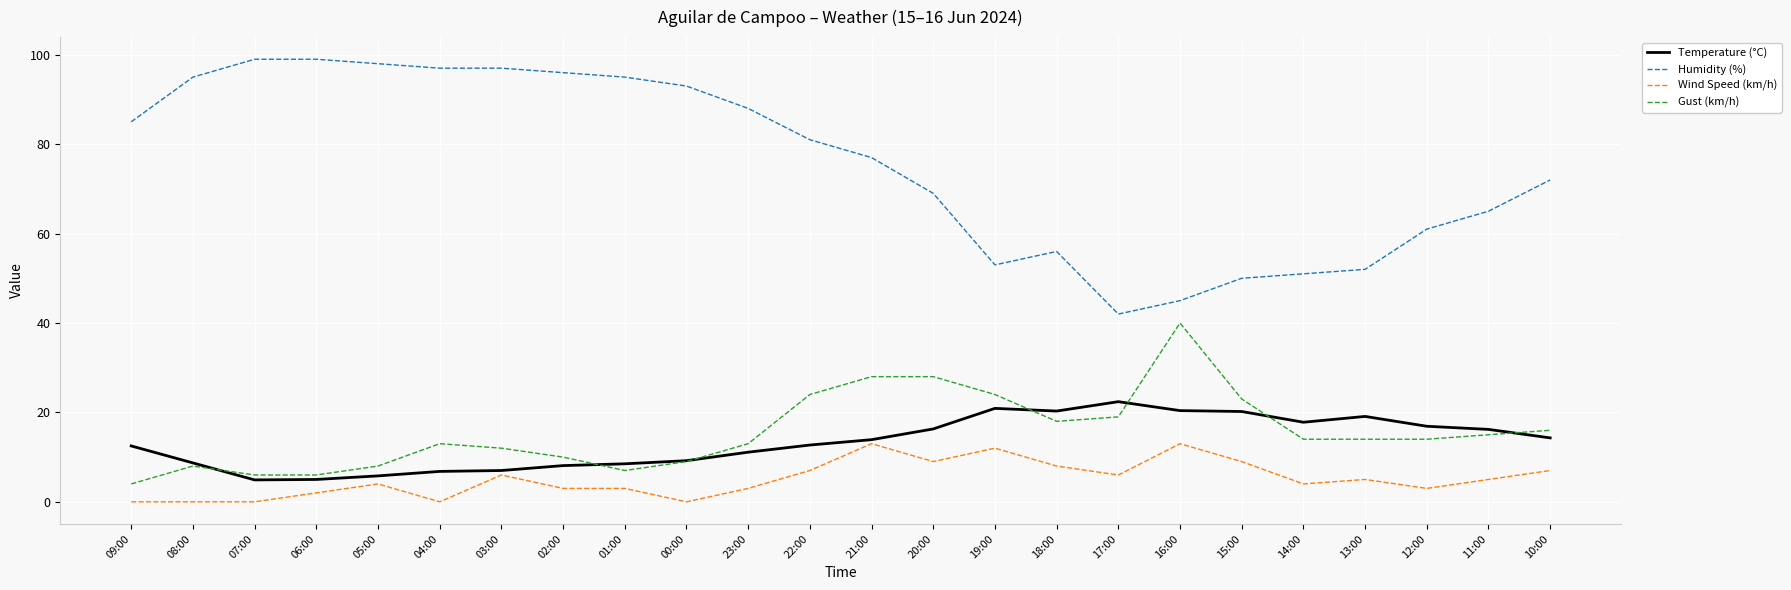

True or false: Wind Speed (km/h) and Humidity (%) intersect in this chart.

False